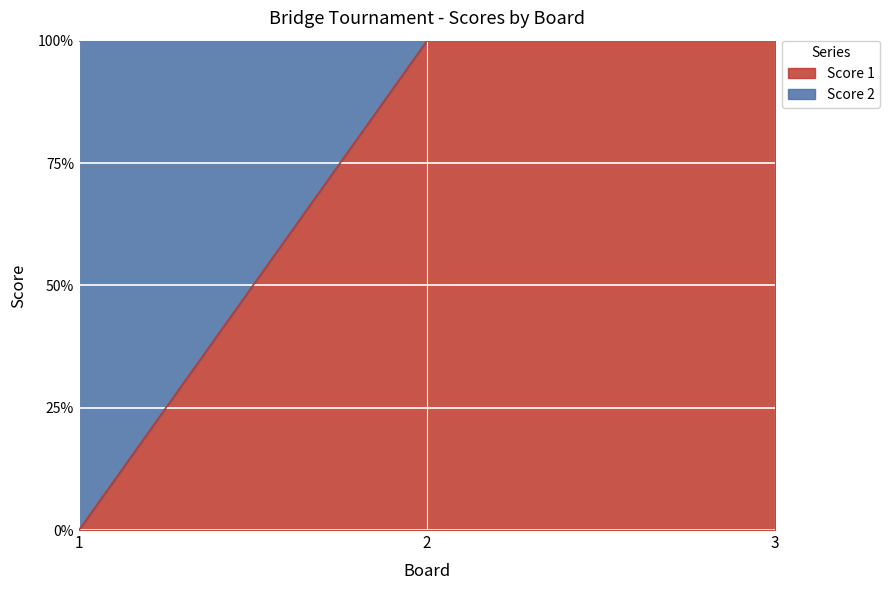

What is the average value?

67